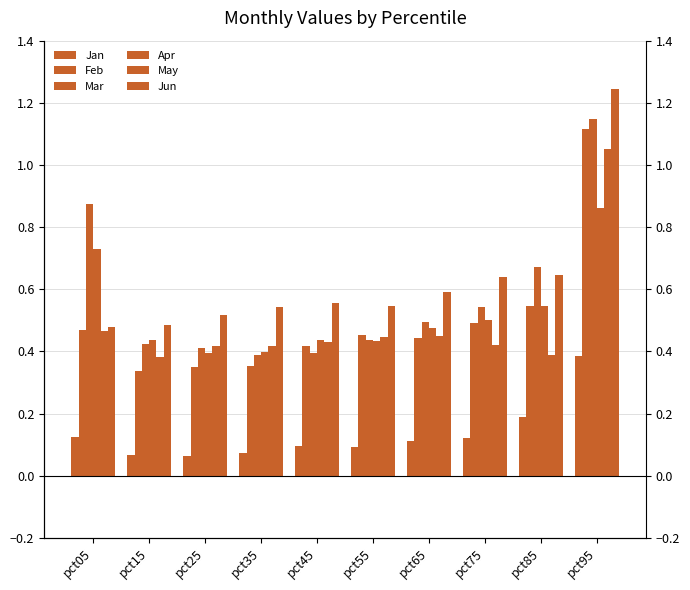

What is the sum of the Feb values at pct05 and pct55?

0.9